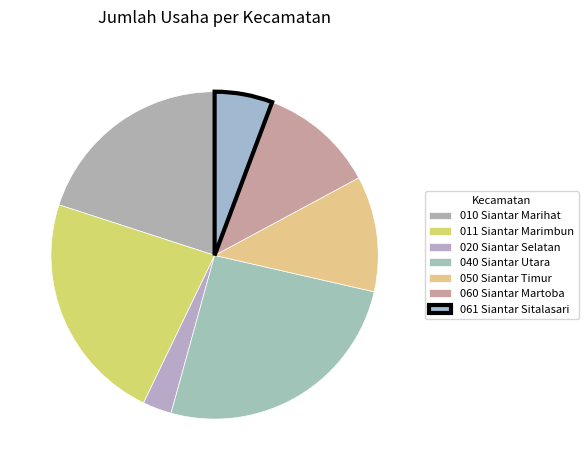

Which slice is the smallest?

020 Siantar Selatan